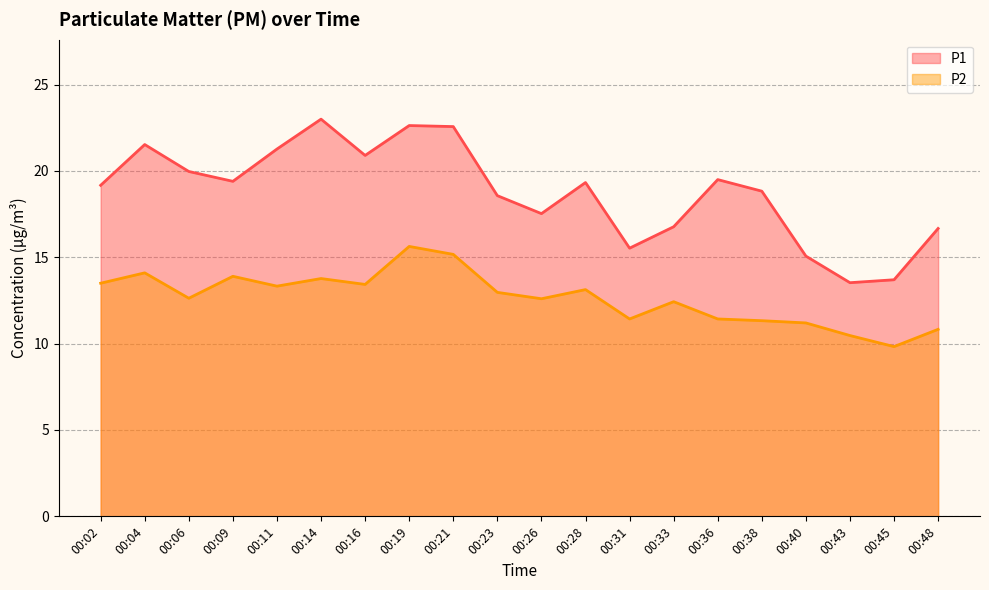

At 00:28, list the series in order from largest to smallest.

P1, P2